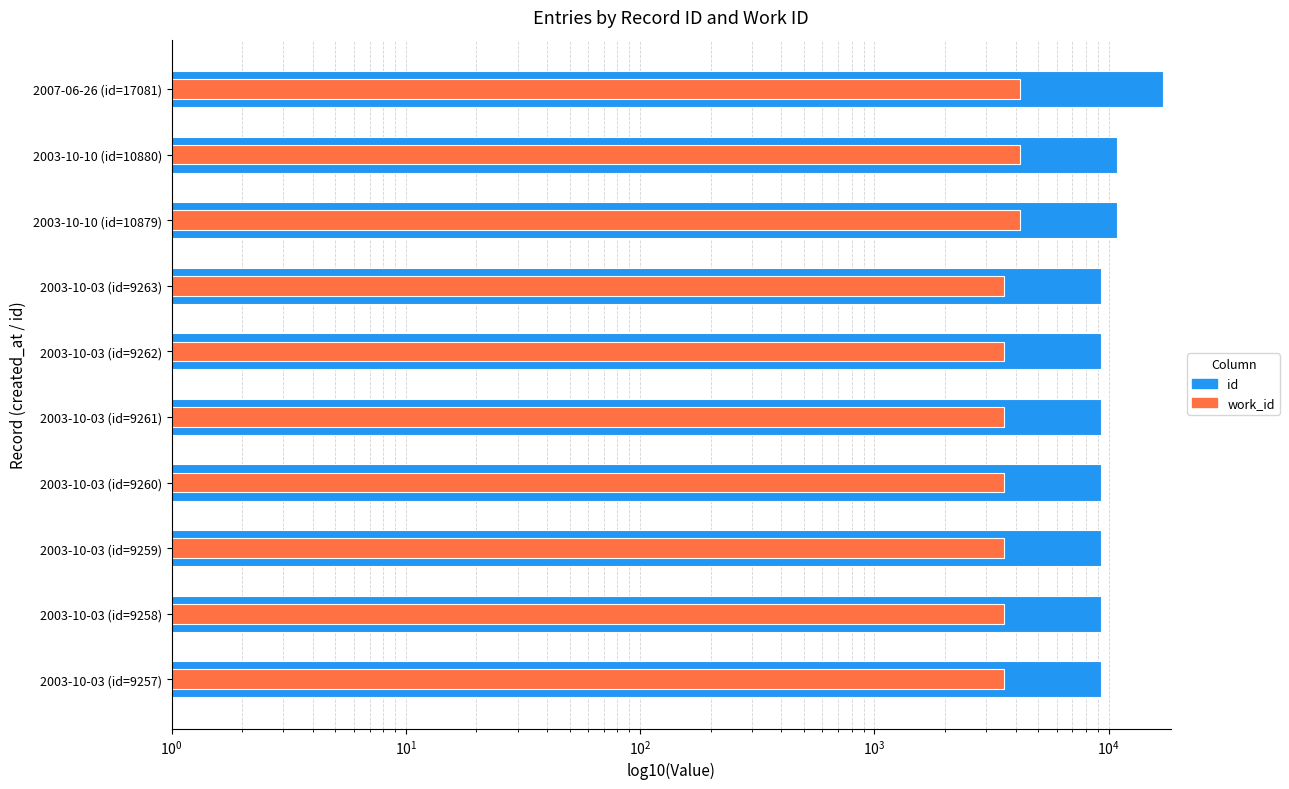

What is the greatest value displayed?

17081